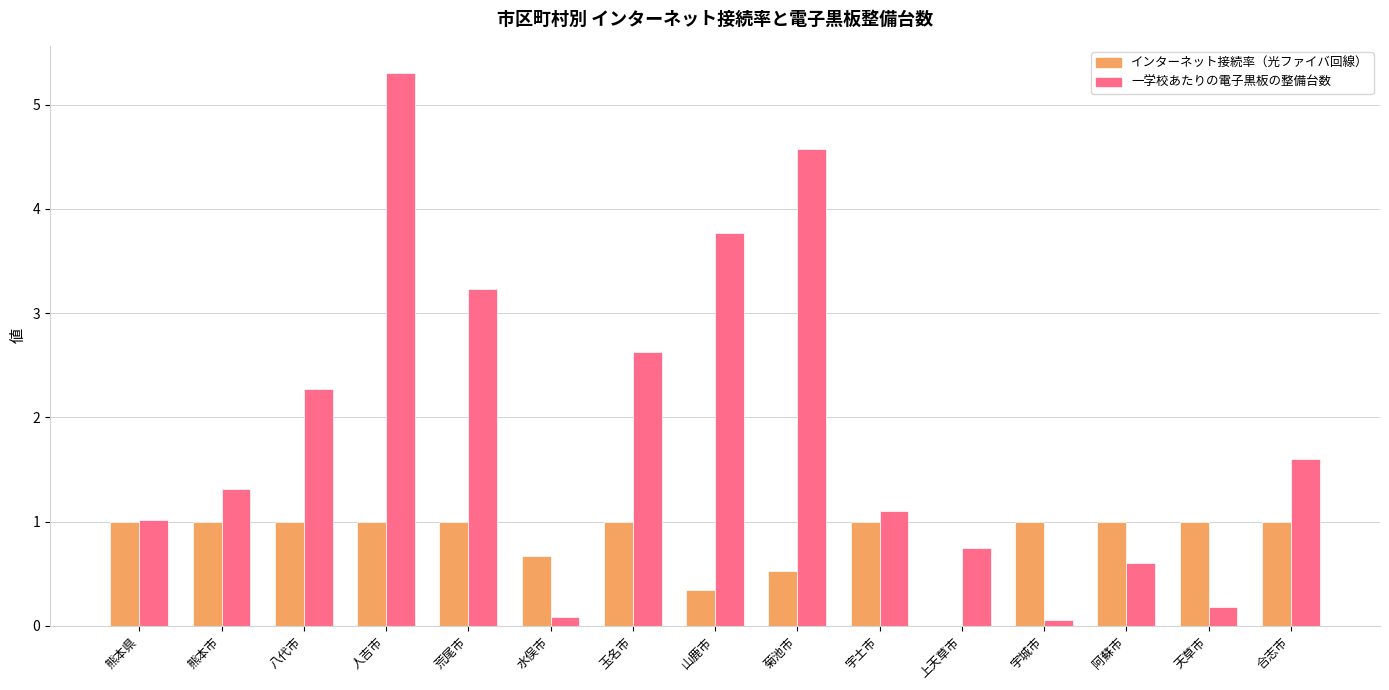

The インターネット接続率（光ファイバ回線） series shows 1.0 at 宇土市. True or false?

True